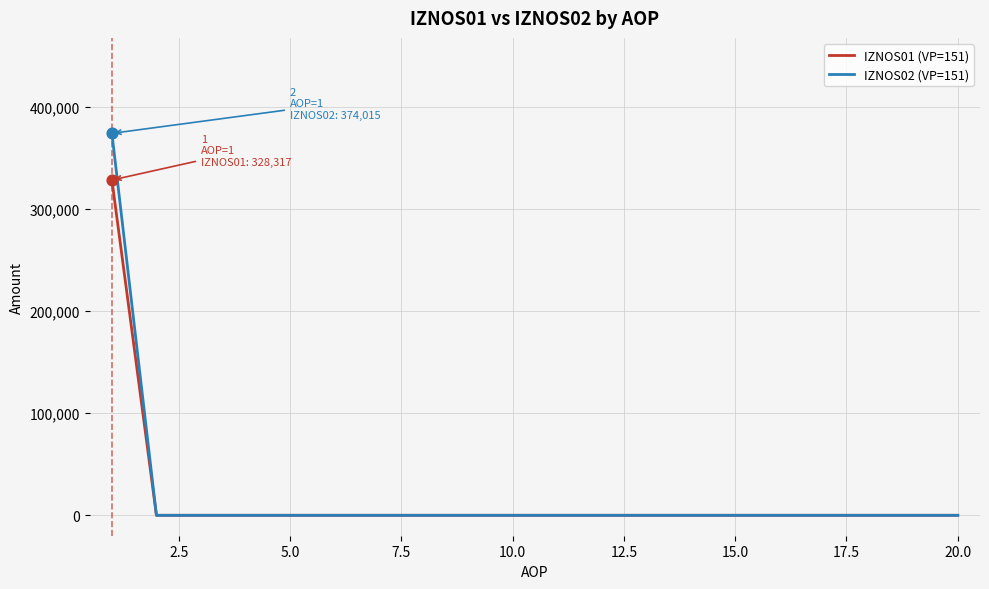

Which series has the widest spread of values?

IZNOS02 (VP=151)